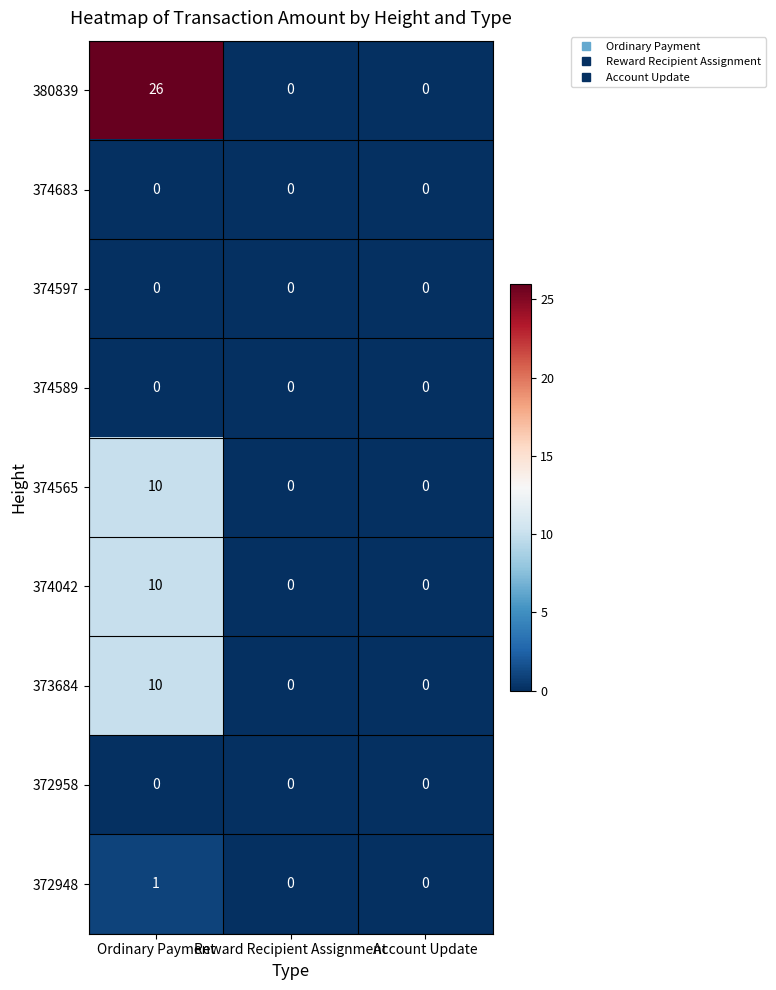

Is it true that 374042 equals 6 at Reward Recipient Assignment?

False